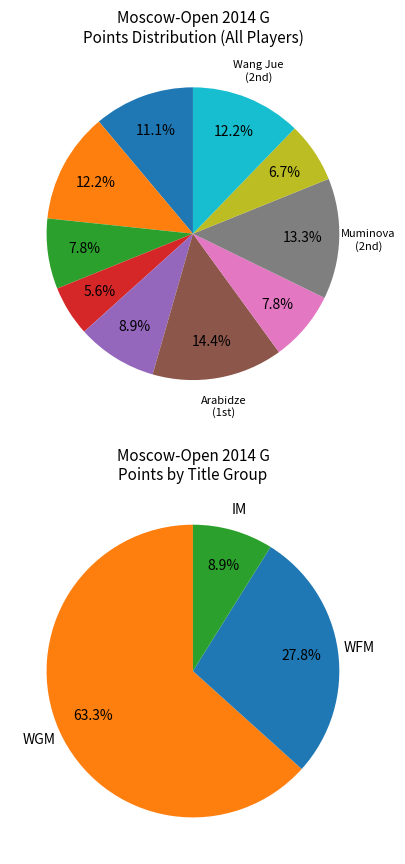

To the nearest percent, what is the combined percentage of Vasilevich Irina and Daulyte Deimante?

20%